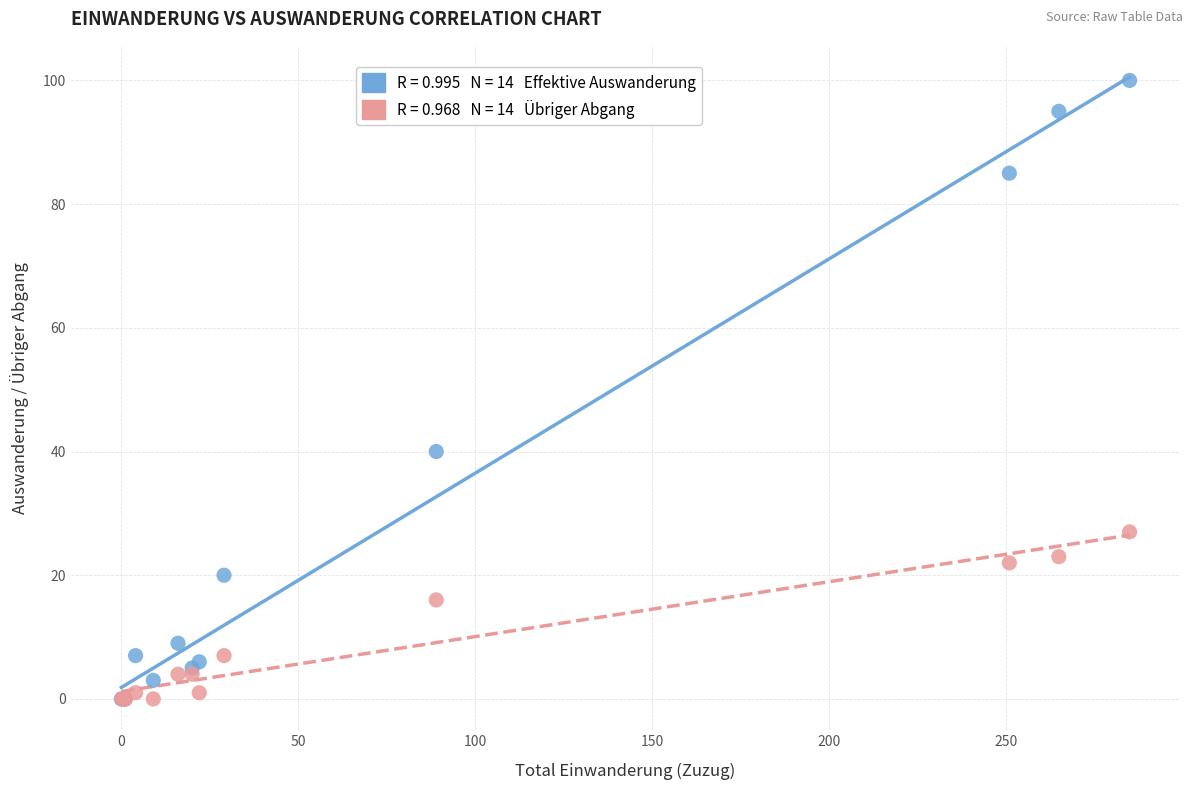

Across all series, what Y value is closest to 50?

40